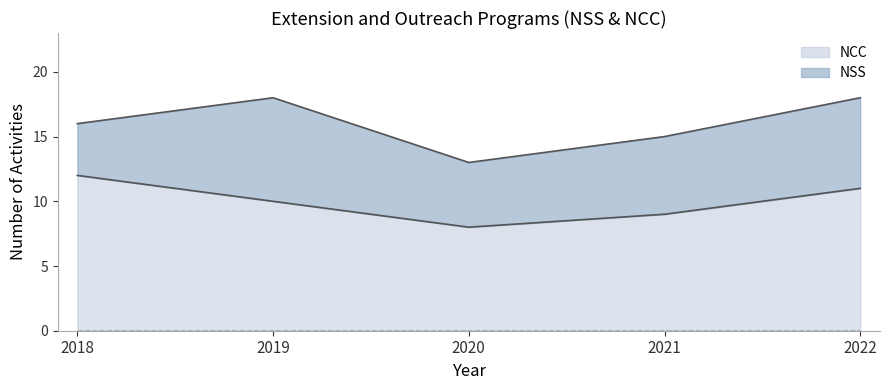

Approximately how many times larger is the value at 2021 compared to 2020?

1.1